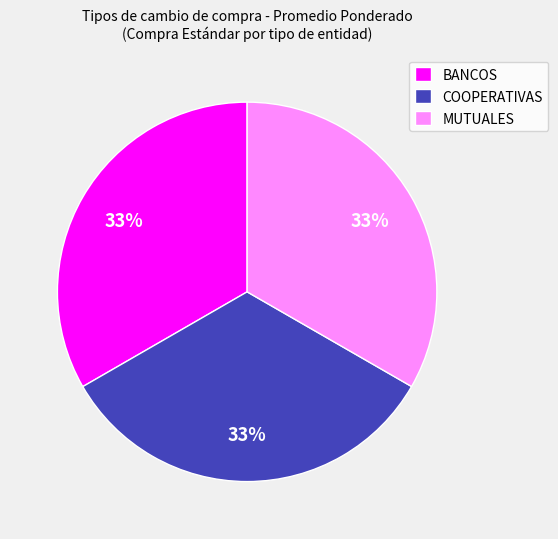

What is the ratio of the value at BANCOS to the value at MUTUALES?

1.0